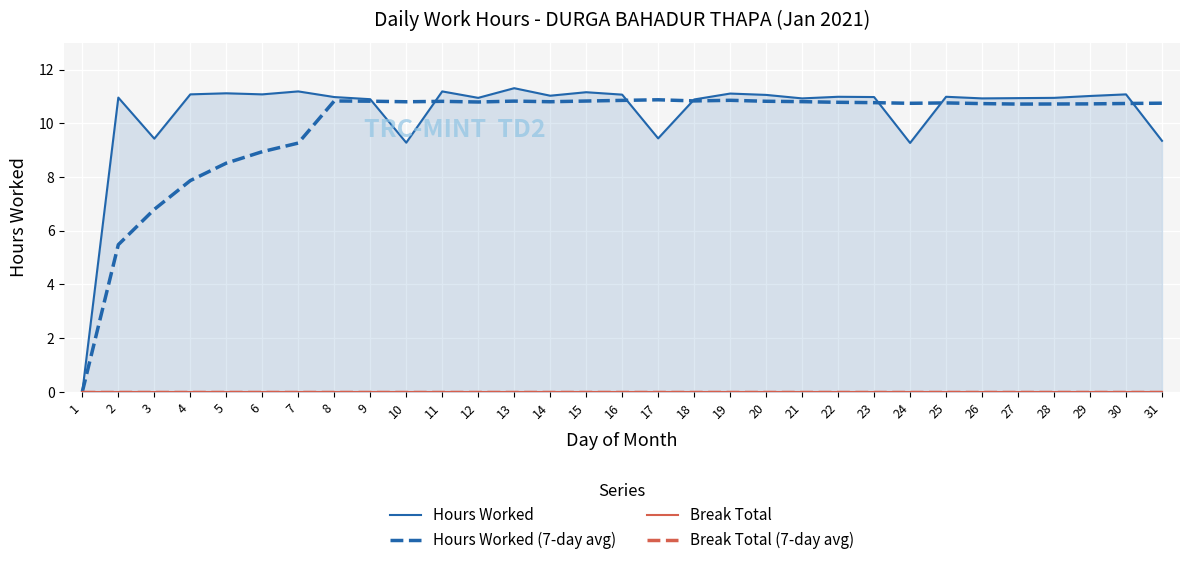

Reading right to left, list all the values displayed in this chart.

Hours Worked: 9.3	11.1	11.0	10.9	10.9	10.9	11.0	9.3	11.0	11.0	10.9	11.1	11.1	10.9	9.4	11.1	11.2	11.0	11.3	10.9	11.2	9.3	10.9	11.0	11.2	11.1	11.1	11.1	9.4	11.0	0.0
Hours Worked (7-day avg): 10.8	10.7	10.7	10.7	10.7	10.7	10.8	10.7	10.8	10.8	10.8	10.8	10.9	10.8	10.9	10.9	10.8	10.8	10.8	10.8	10.8	10.8	10.8	10.8	9.3	8.9	8.5	7.9	6.8	5.5	0.0
Break Total: 0.0	0.0	0.0	0.0	0.0	0.0	0.0	0.0	0.0	0.0	0.0	0.0	0.0	0.0	0.0	0.0	0.0	0.0	0.0	0.0	0.0	0.0	0.0	0.0	0.0	0.0	0.0	0.0	0.0	0.0	0.0
Break Total (7-day avg): 0.0	0.0	0.0	0.0	0.0	0.0	0.0	0.0	0.0	0.0	0.0	0.0	0.0	0.0	0.0	0.0	0.0	0.0	0.0	0.0	0.0	0.0	0.0	0.0	0.0	0.0	0.0	0.0	0.0	0.0	0.0